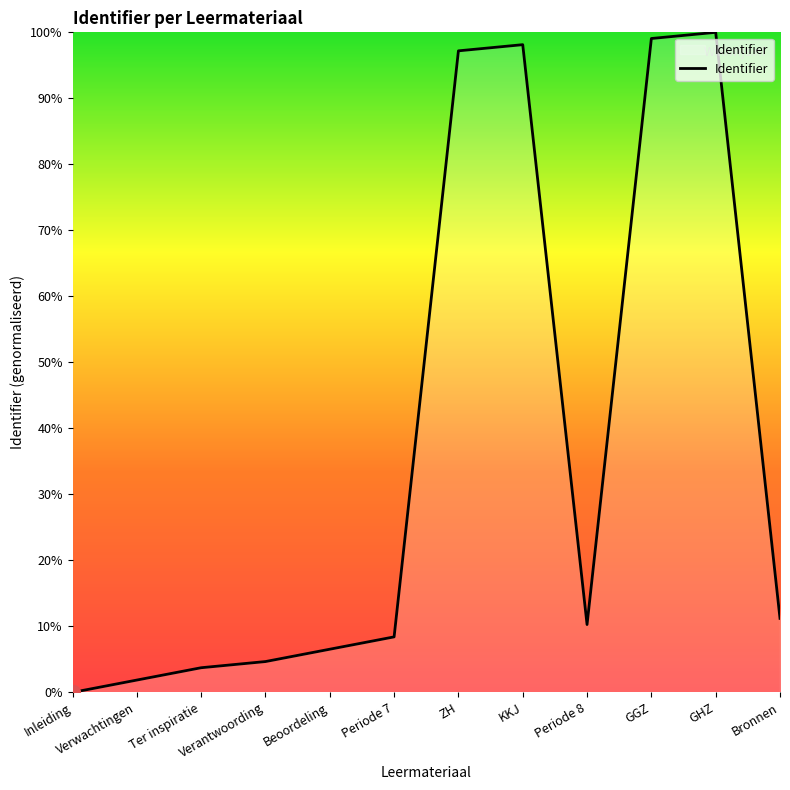

What position from the left is GHZ?

11